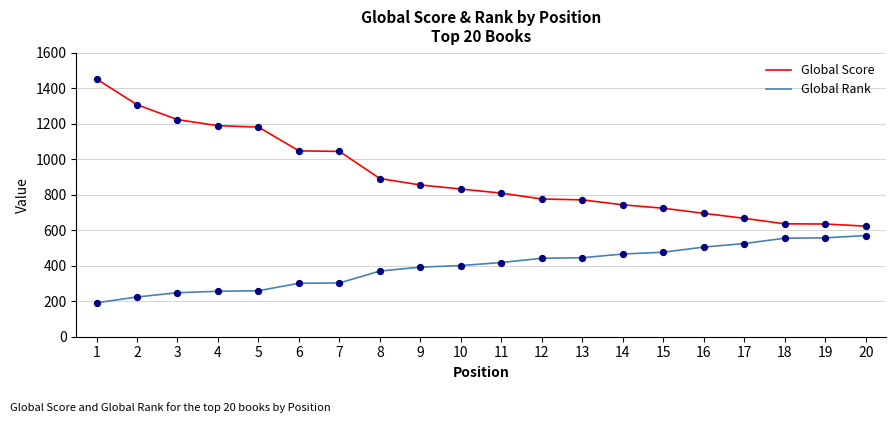

Is the value of Global Score at 10 greater than the value of Global Rank at 4?

Yes